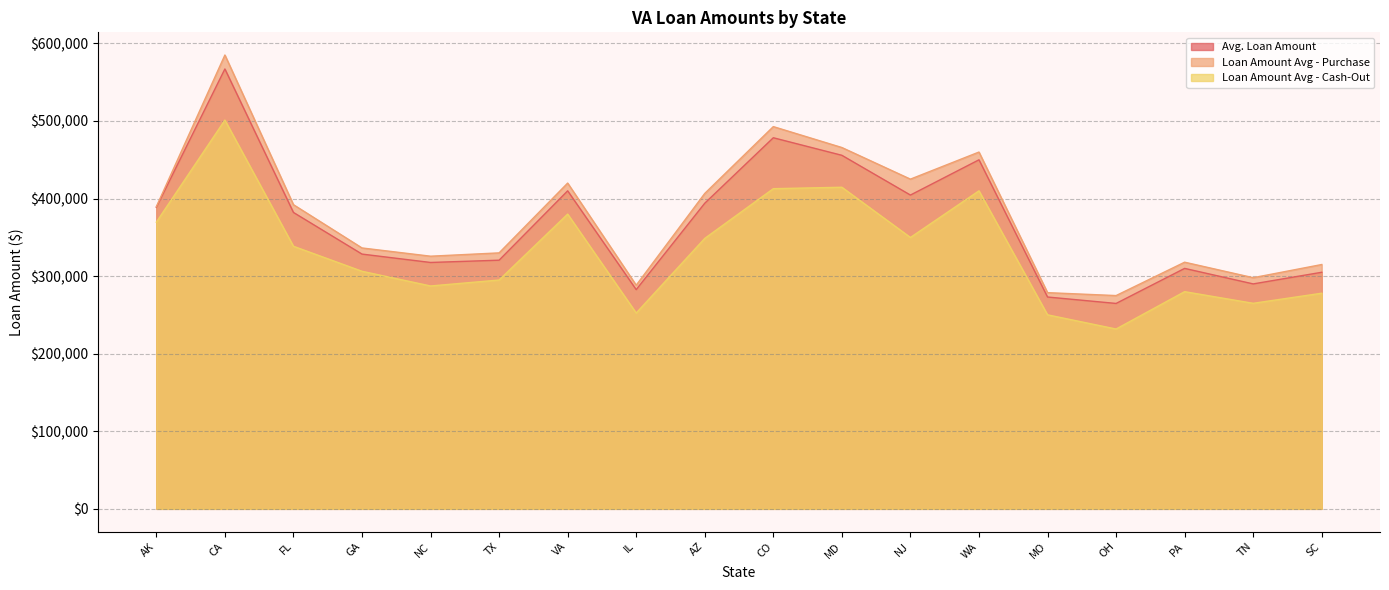

How many lines are shown in the chart?

3